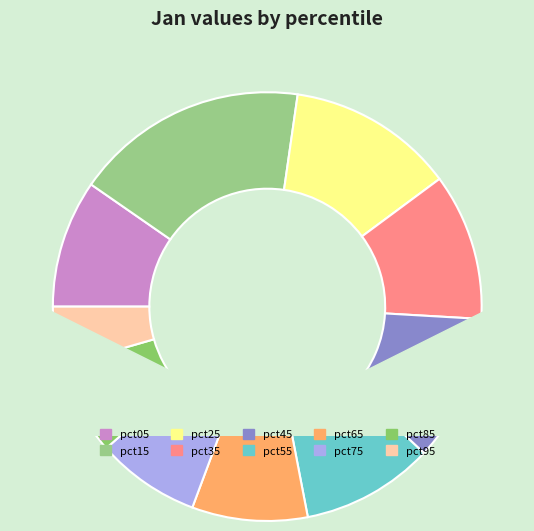

True or false: pct65 accounts for 9% of the total.

True